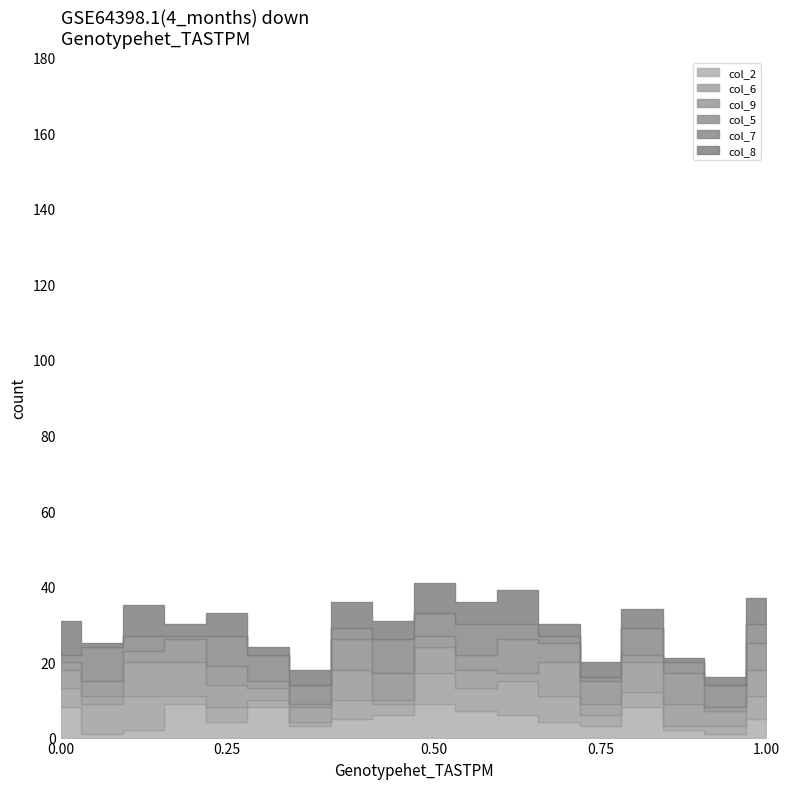

At which label does col_6 reach its peak?

6